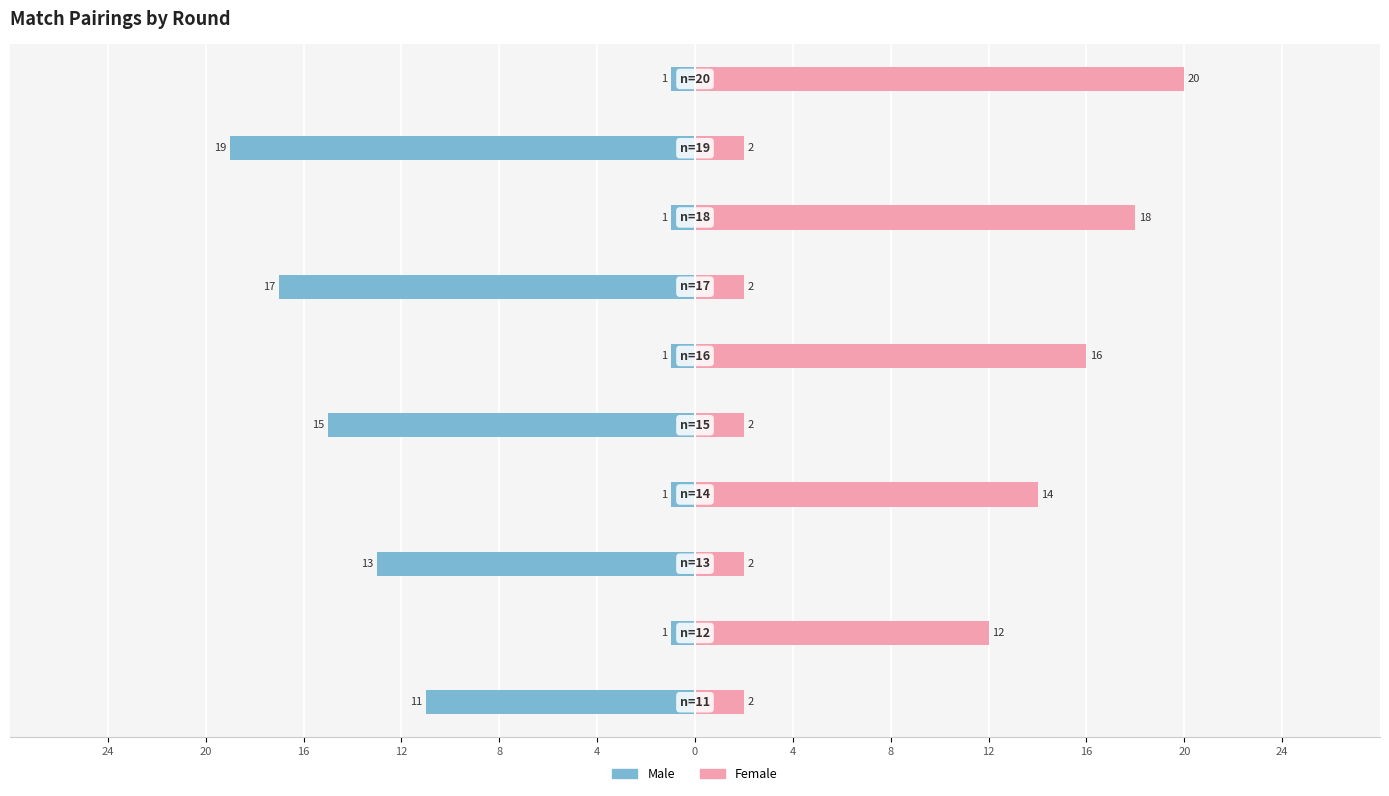

Rank the series at 8 from lowest to highest value.

Male, Female